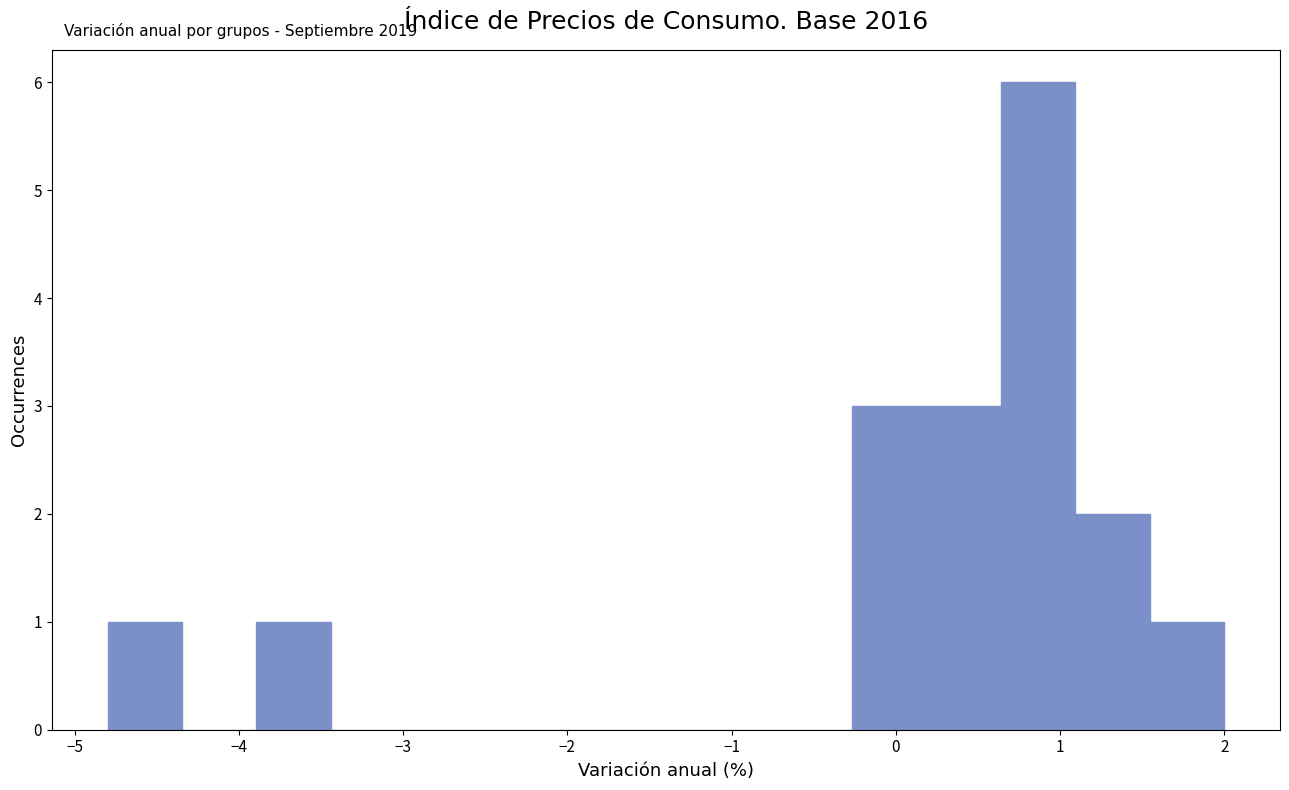

Over which range of the x-axis is the bar tallest?

0.6 to 1.1